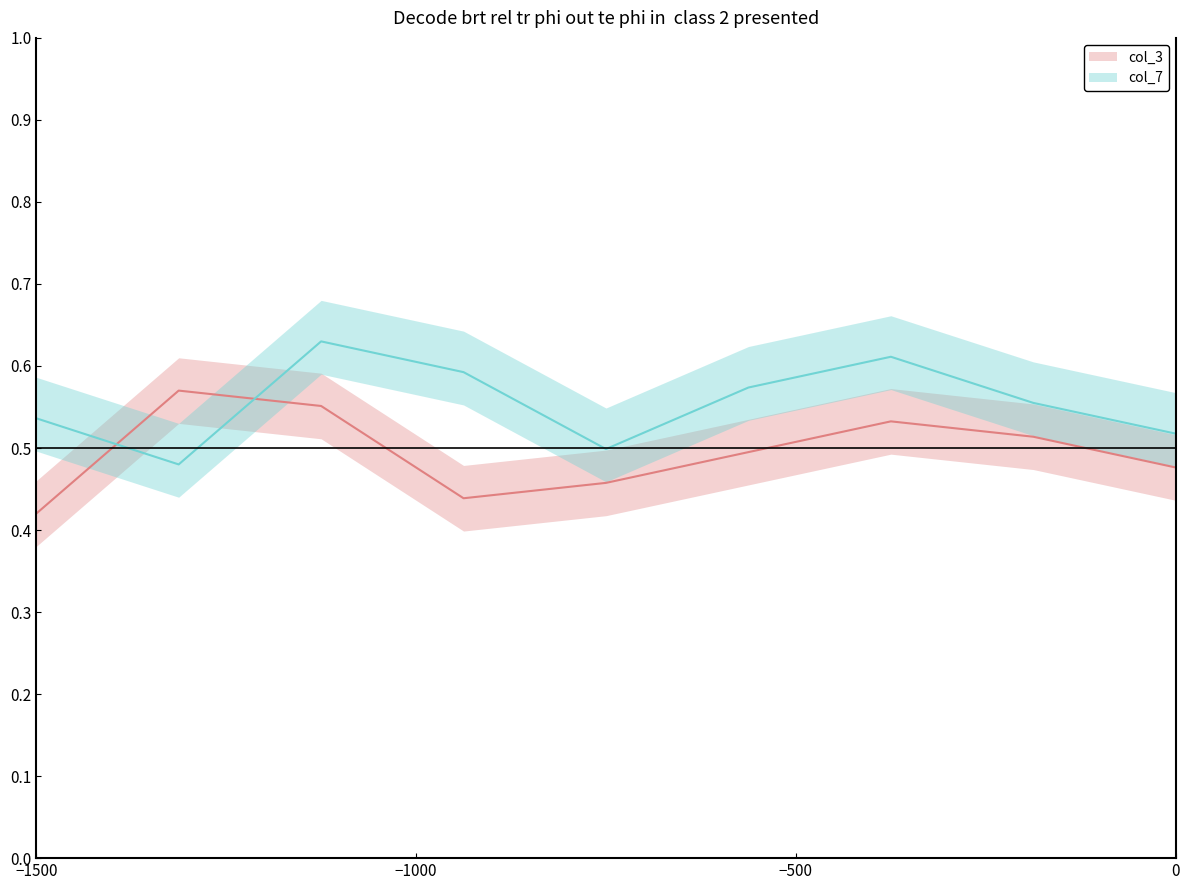

Rank the series by their average value, from lowest to highest.

col_3, col_7